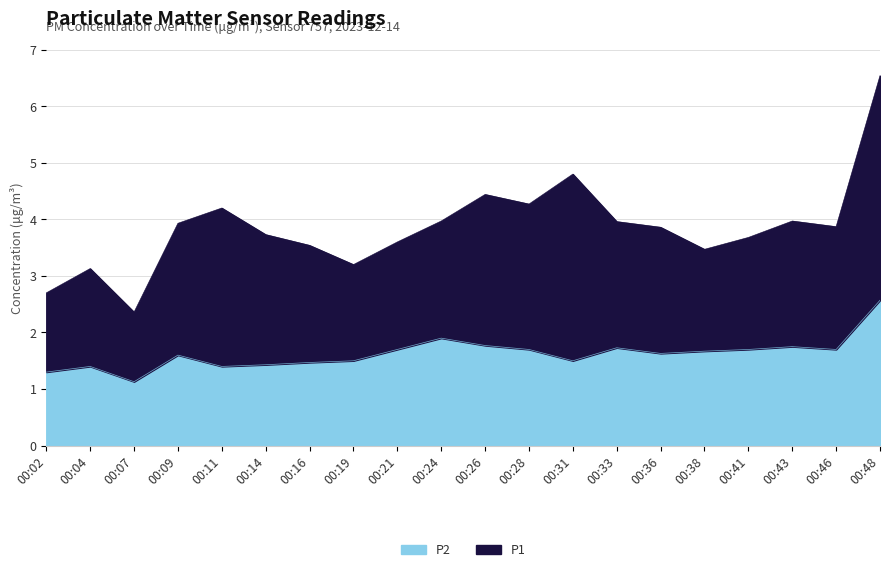

The value at 00:11 is 1.4. True or false?

True